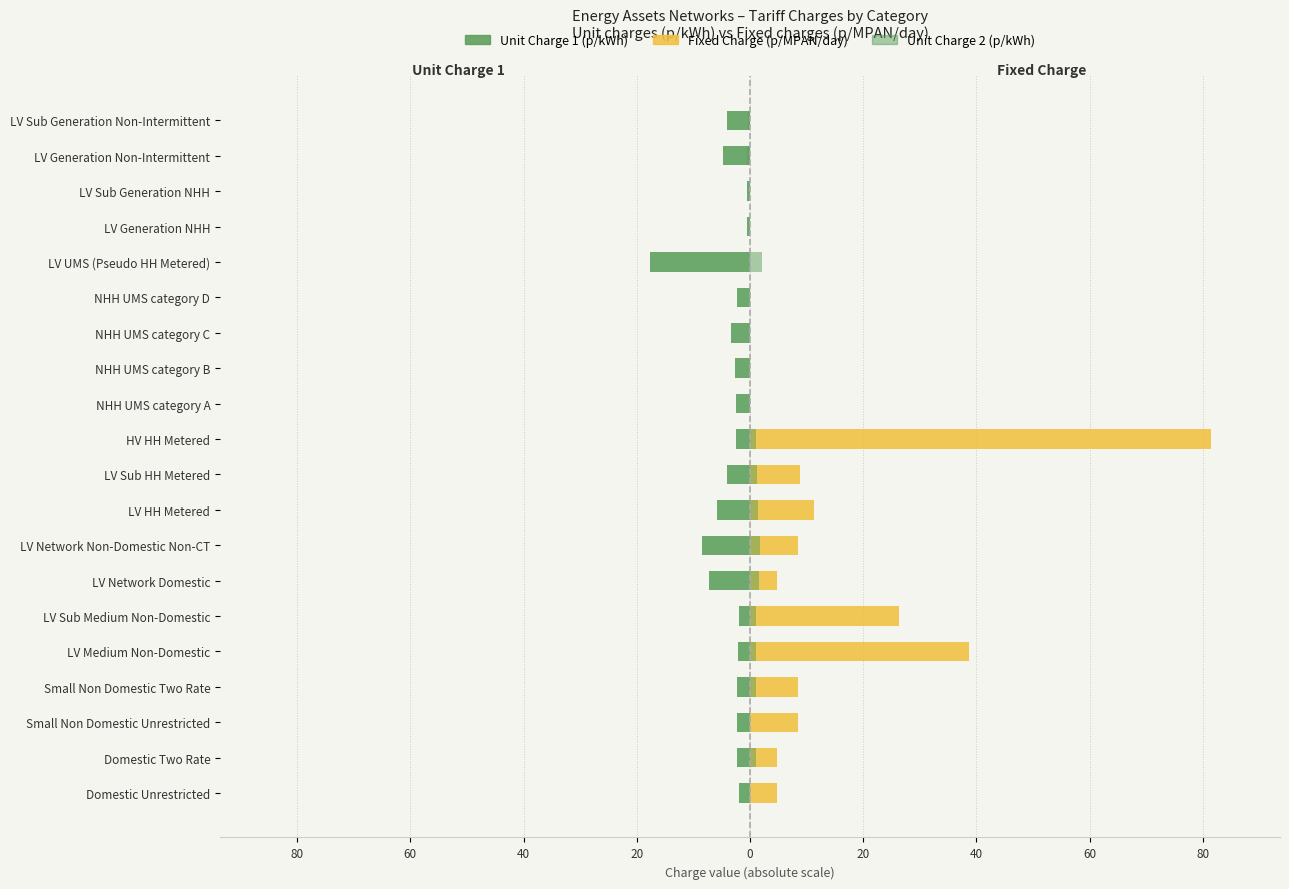

What is the sum of all Unit Charge 2 (p/kWh) values?

12.4